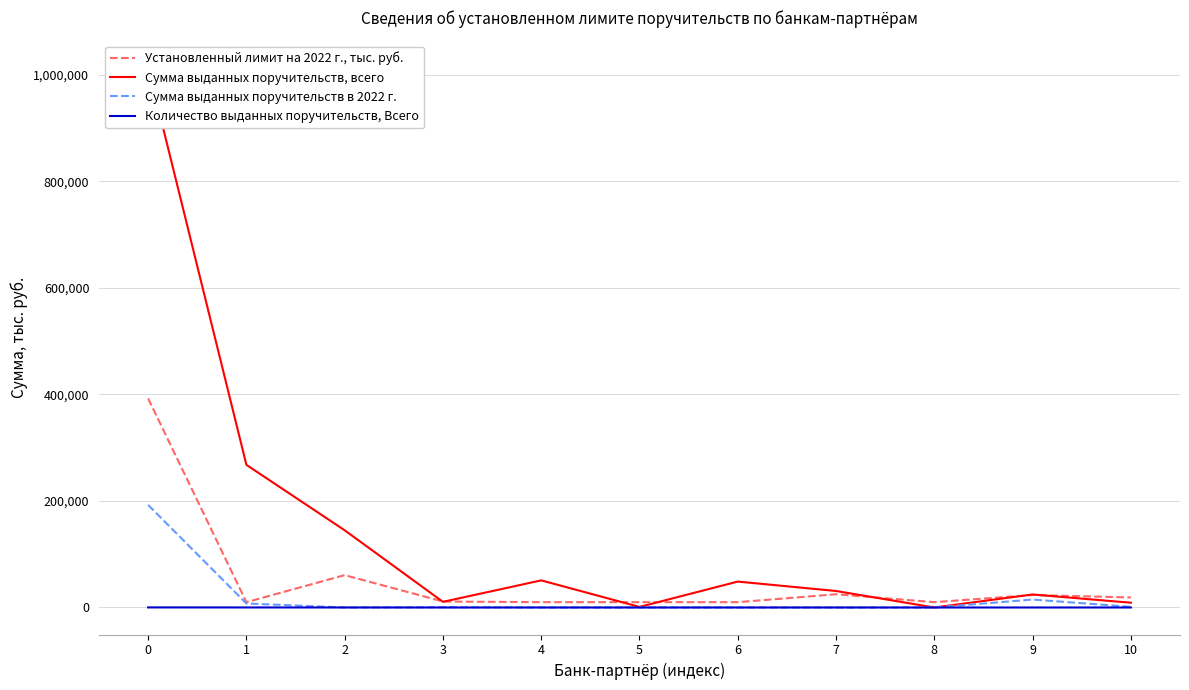

What is the maximum value shown in the chart?

1014253.5